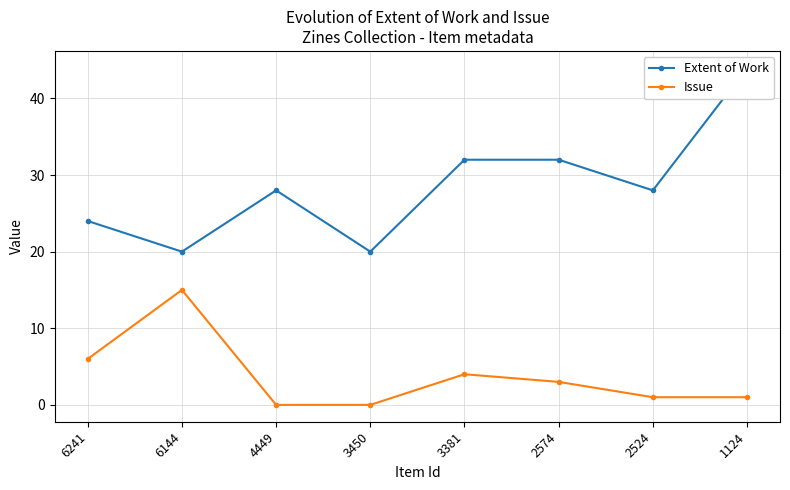

What is the sum of the Extent of Work values at 2574 and 2524?

60